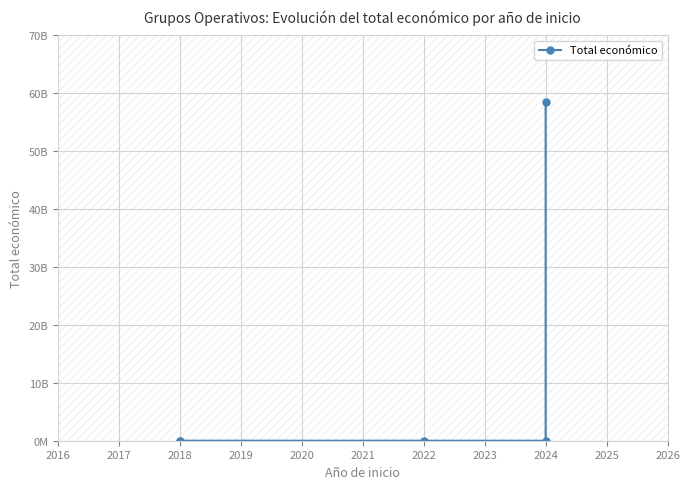

What is the value of the 3rd point from the left?

598672